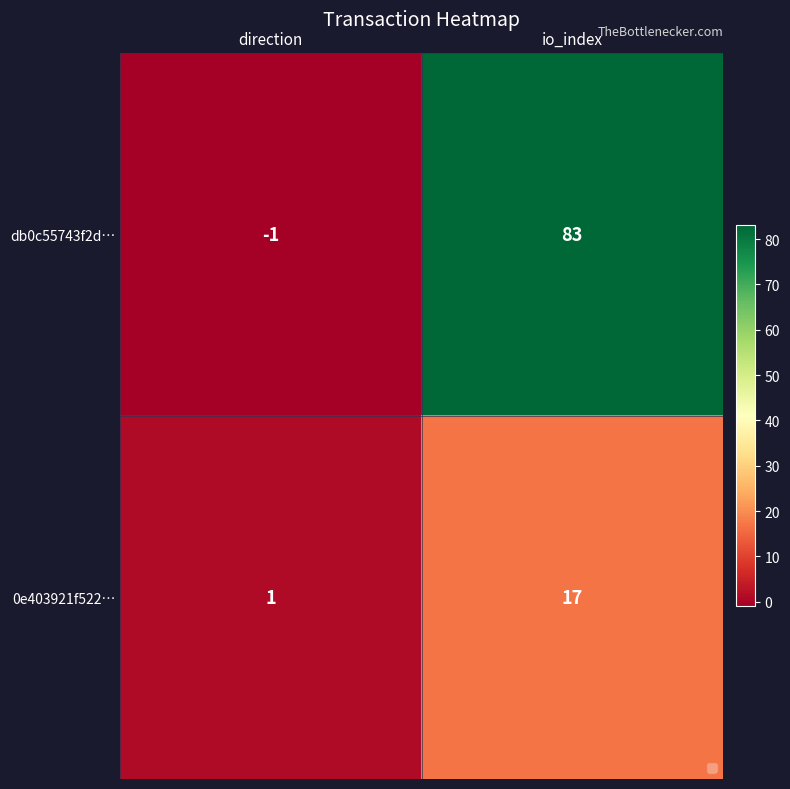

At io_index, list the series in order from largest to smallest.

db0c55743f2d…, 0e403921f522…